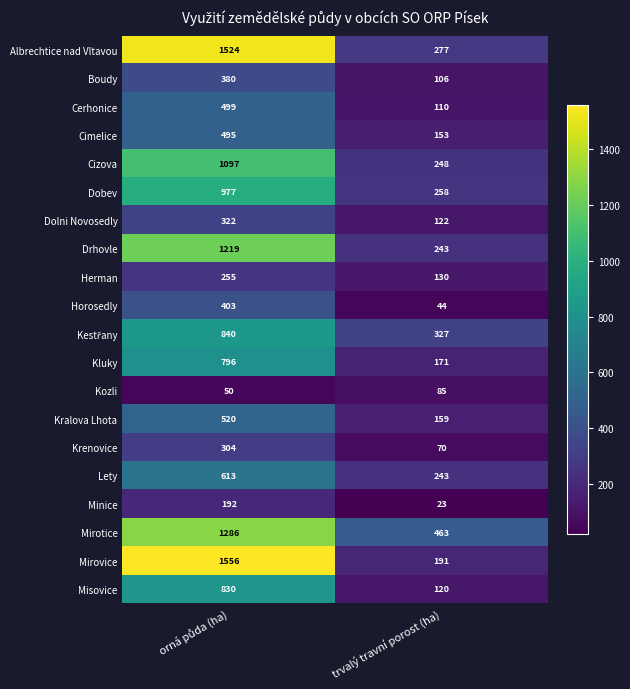

At how many categories does at least one series exceed 466?

1